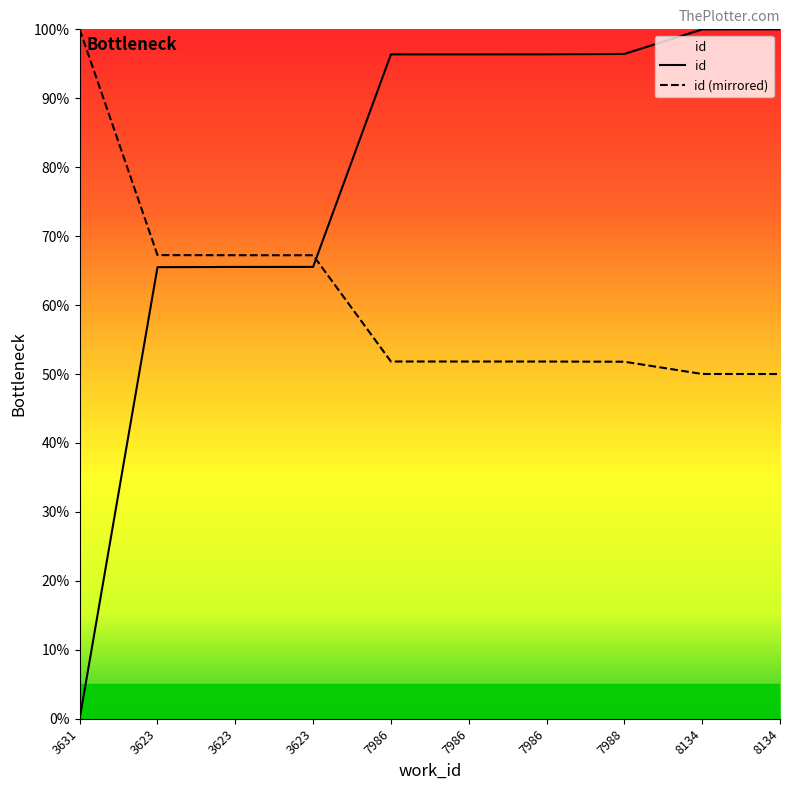

Does the chart display data point markers on the line(s)?

No